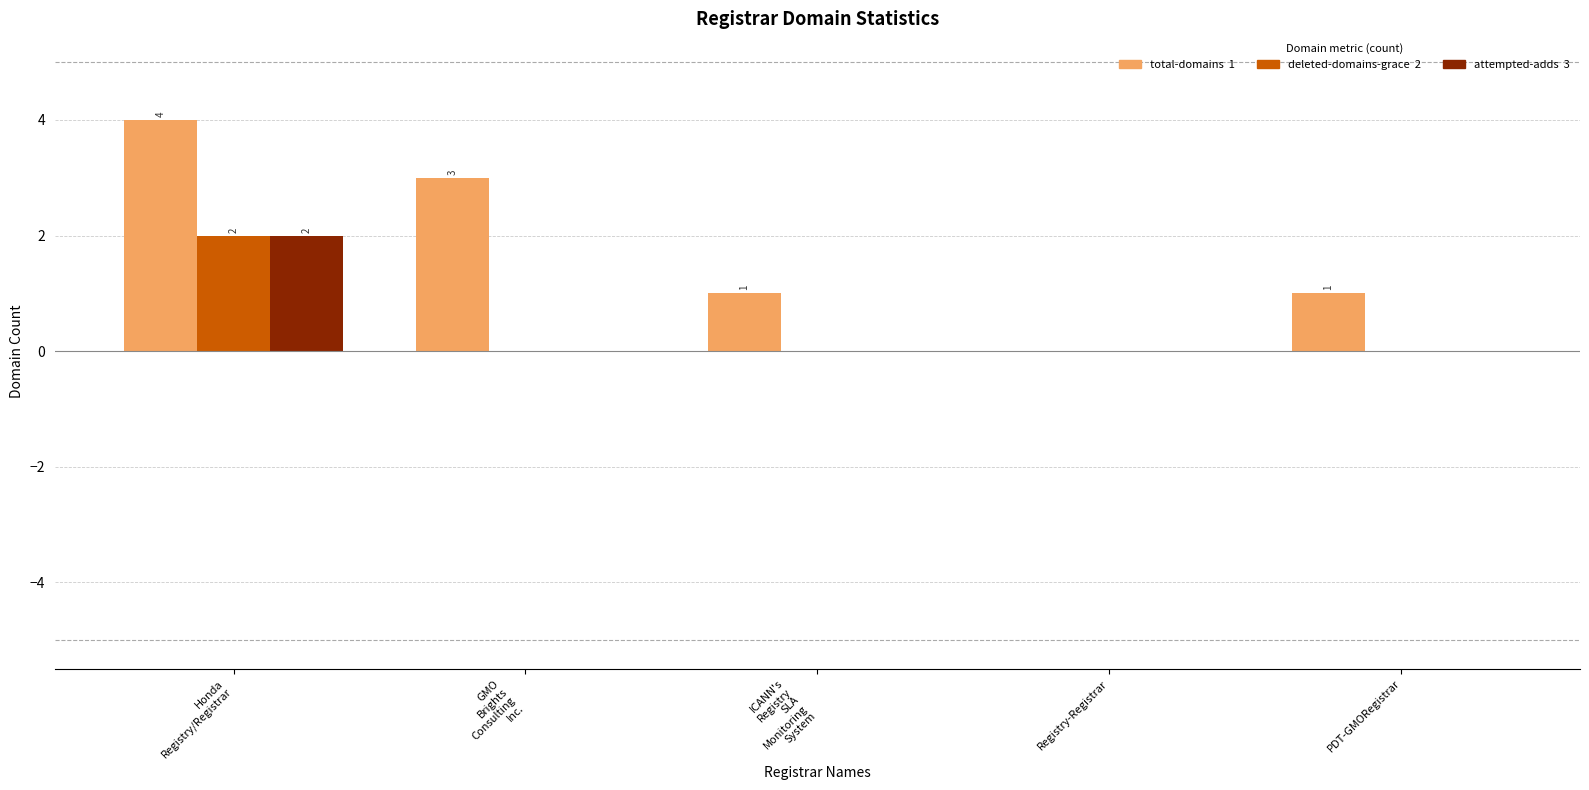

What is the greatest value displayed?

4